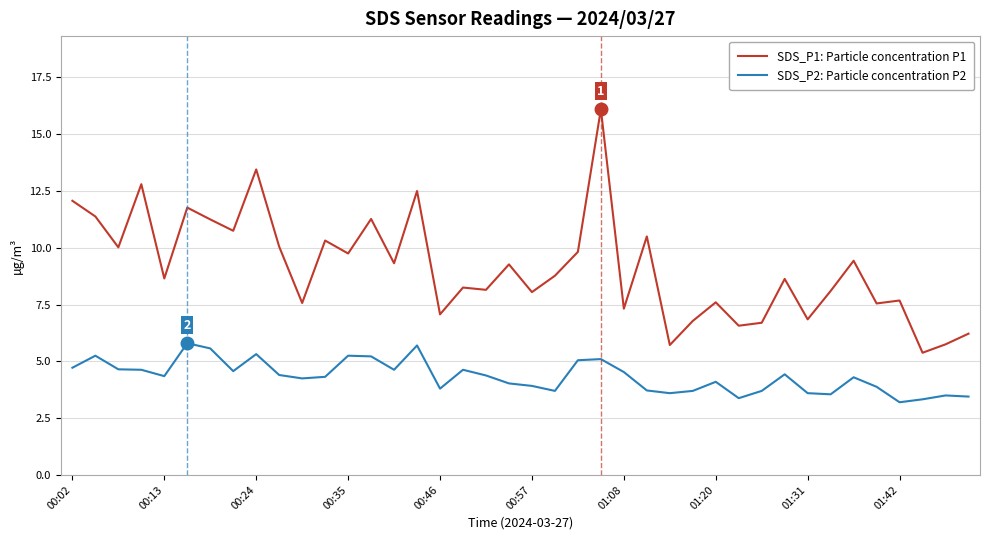

What is the lowest value of the SDS_P2: Particle concentration P2 series?

3.2